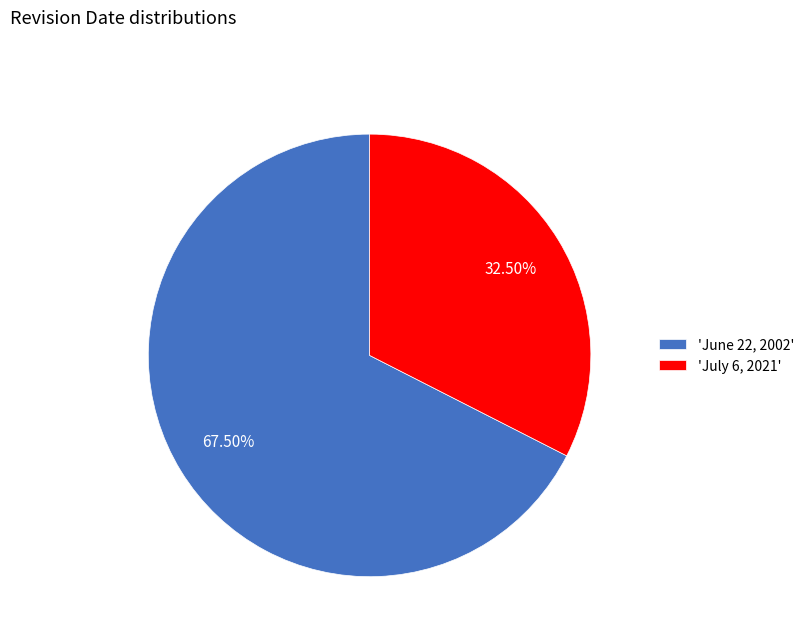

Rank the categories by value from highest to lowest.

'June 22, 2002', 'July 6, 2021'